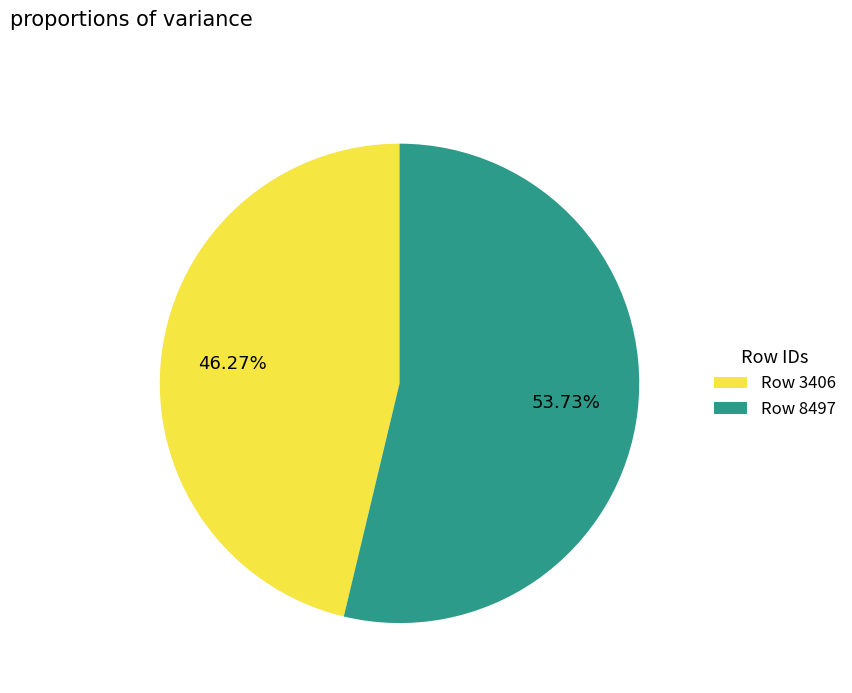

Which category accounts for the majority?

Row 8497